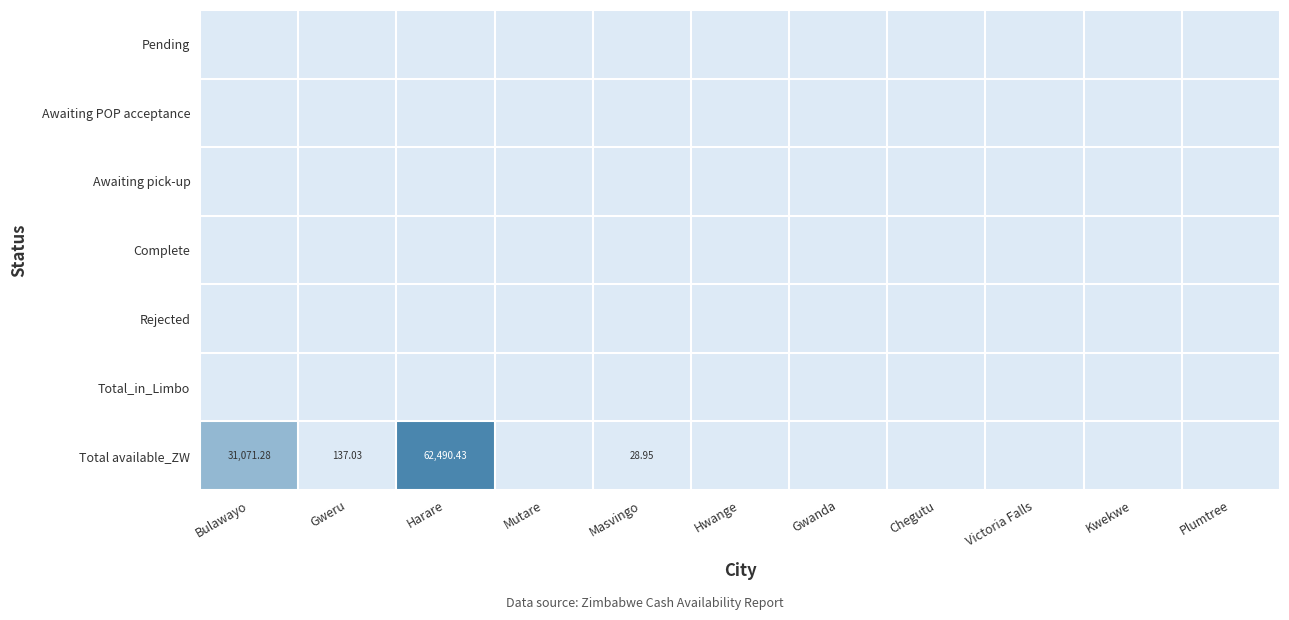

Between Mutare and Hwange, which series saw the biggest shift?

Pending